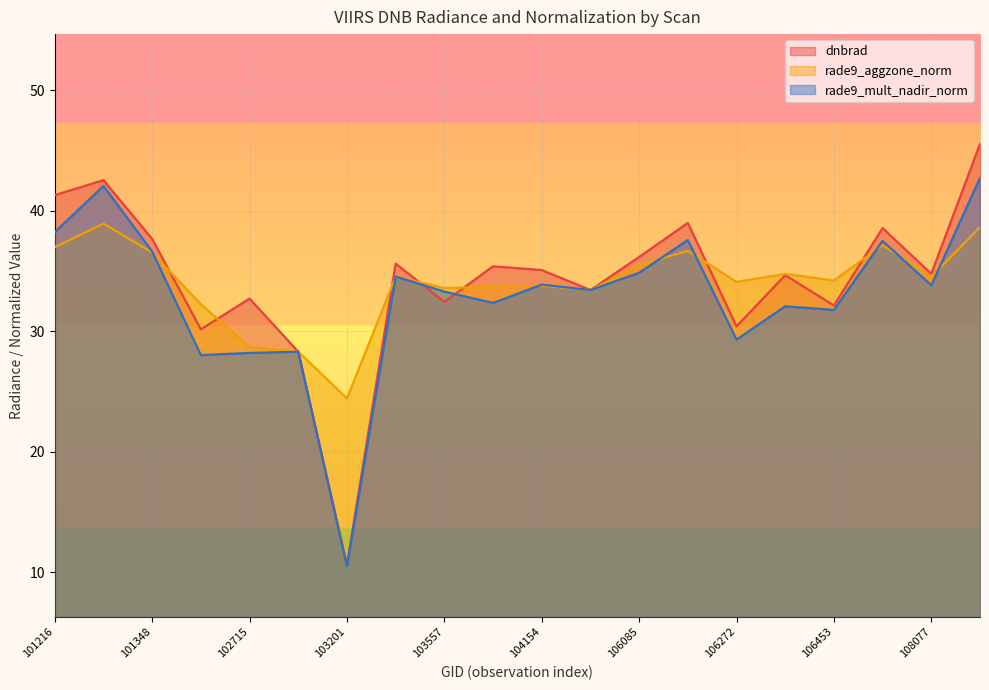

The dnbrad series shows 14.0 at 103201. True or false?

False